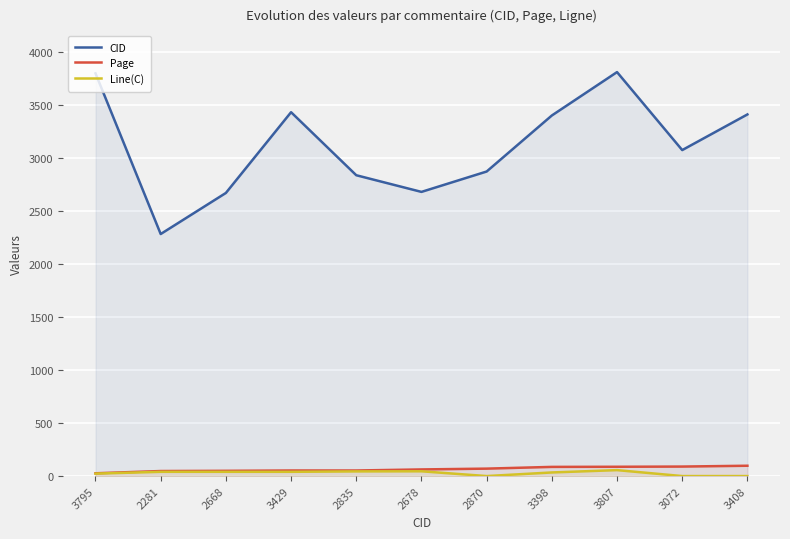

What is the maximum value for Page?

97.3